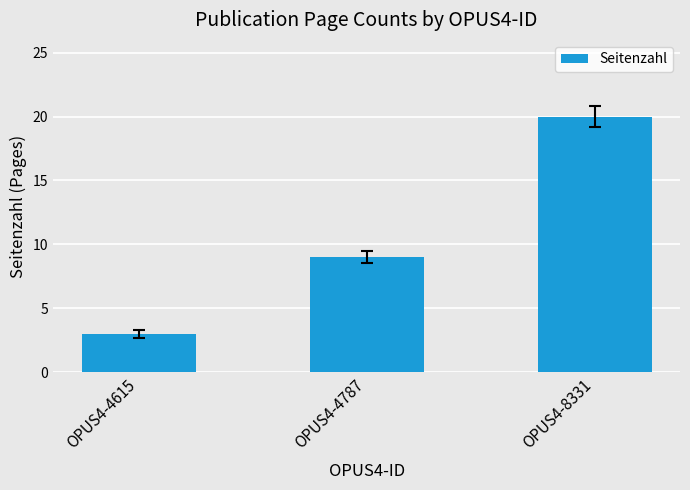

Does the chart contain stacked bars?

No